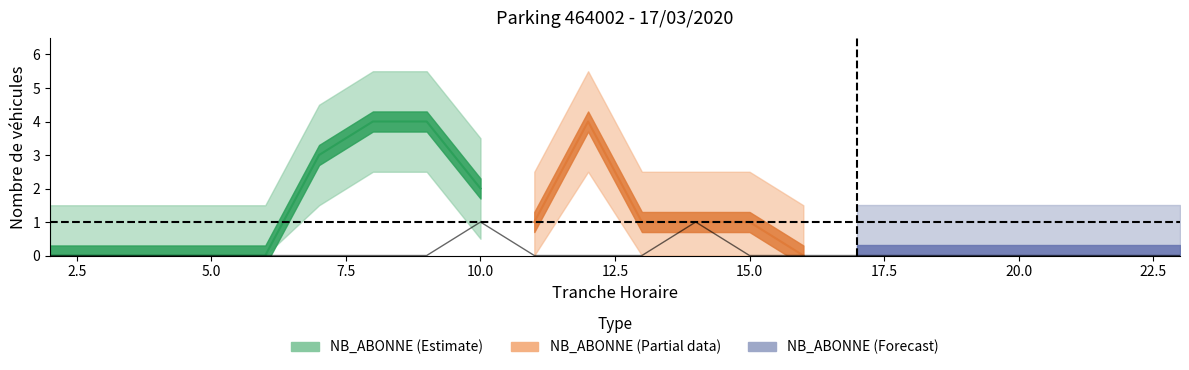

Which has a higher value, 8 or 14?

14